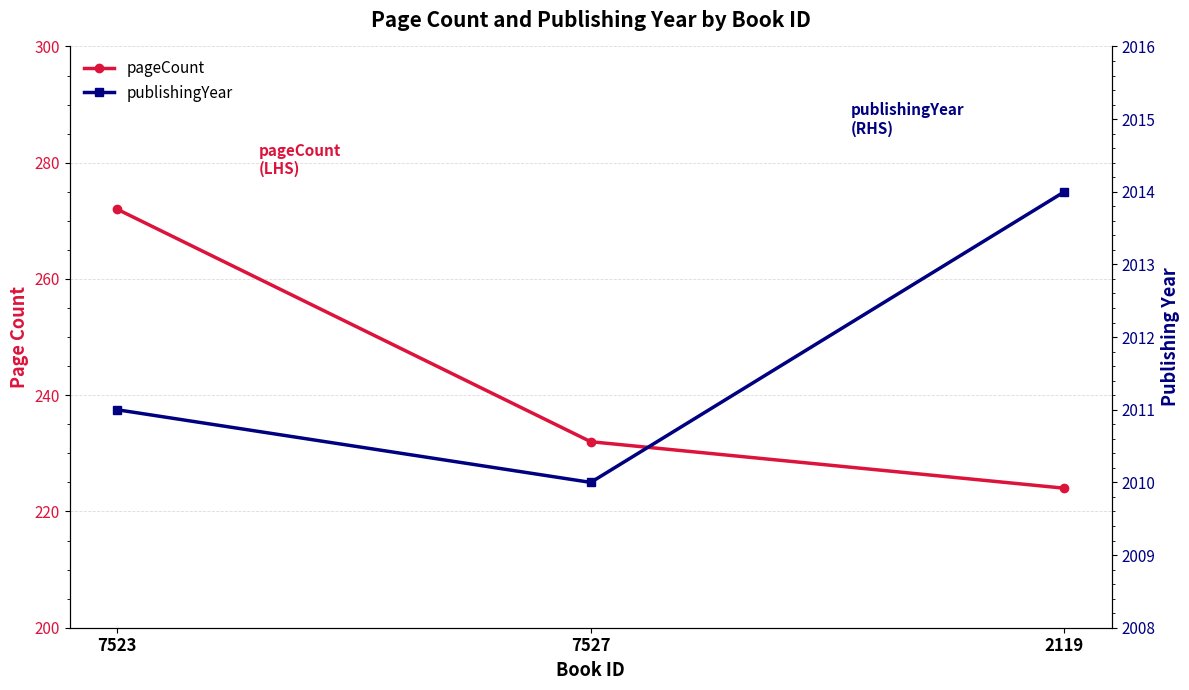

How many lines are shown in the chart?

2